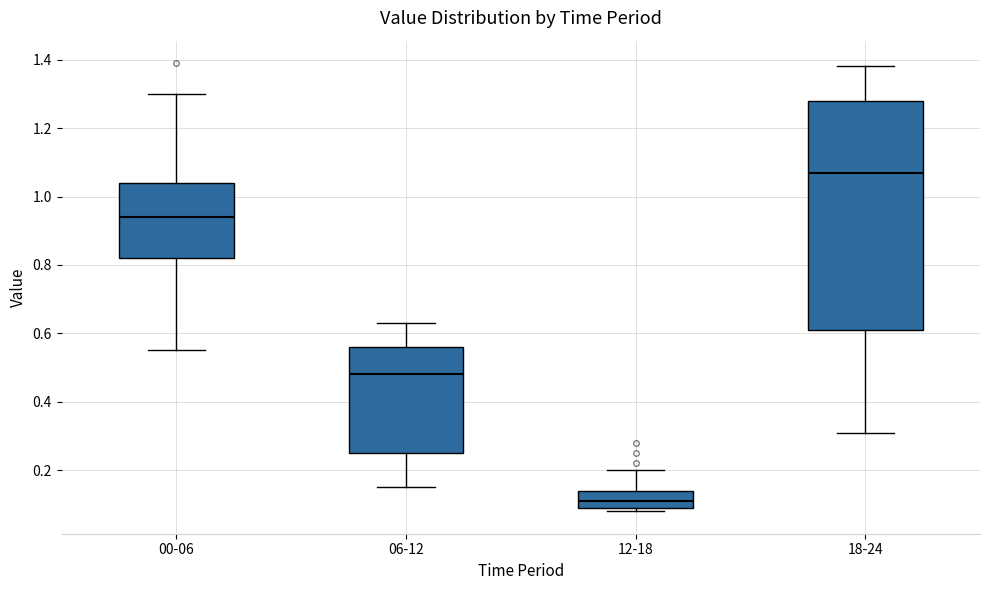

Reading left to right, read every box against the y-axis: the position of its median line, the range the box covers, and the ends of its whiskers. The values are not printed on the chart, so give them approximately, as read against the axis.

00-06: median 0.94, box 0.82 to 1.04, whiskers 0.56 to 1.30
06-12: median 0.48, box 0.26 to 0.56, whiskers 0.16 to 0.64
12-18: median 0.12, box 0.10 to 0.14, whiskers 0.08 to 0.20
18-24: median 1.08, box 0.62 to 1.28, whiskers 0.32 to 1.38